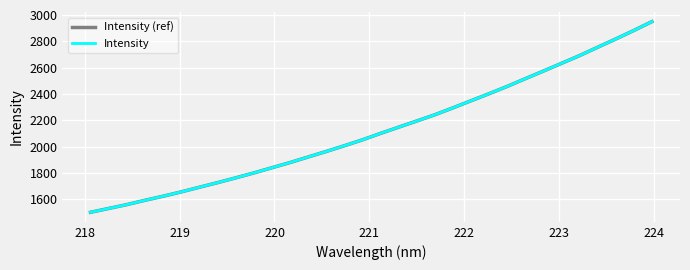

Which series has the largest total across all categories?

Intensity (ref)